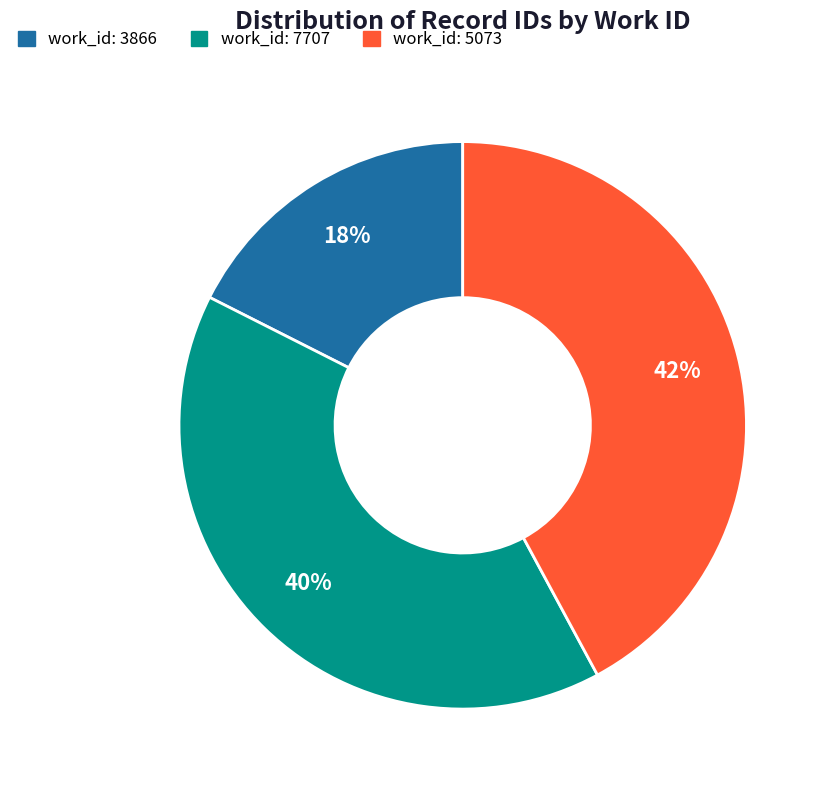

To the nearest percent, what is the average slice percentage?

33%